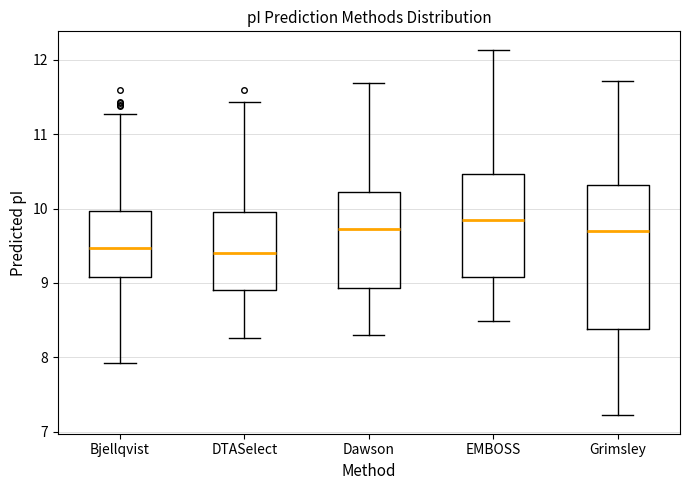

Reading left to right, read every box against the y-axis: the position of its median line, the range the box covers, and the ends of its whiskers. The values are not printed on the chart, so give them approximately, as read against the axis.

Bjellqvist: median 9.5, box 9.1 to 10.0, whiskers 7.9 to 11.3
DTASelect: median 9.4, box 8.9 to 10.0, whiskers 8.3 to 11.4
Dawson: median 9.7, box 8.9 to 10.2, whiskers 8.3 to 11.7
EMBOSS: median 9.9, box 9.1 to 10.5, whiskers 8.5 to 12.1
Grimsley: median 9.7, box 8.4 to 10.3, whiskers 7.2 to 11.7